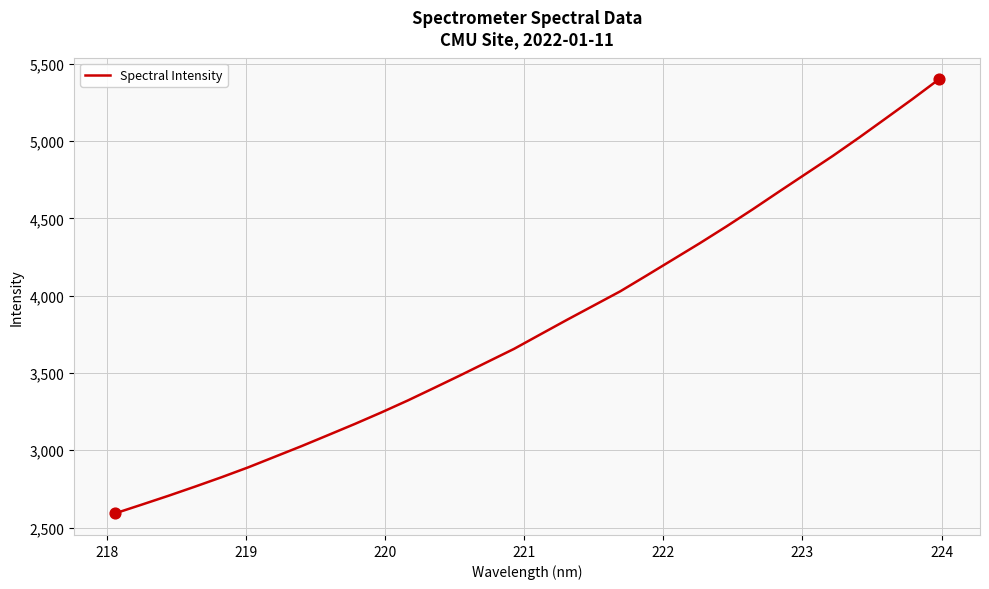

What is the difference between the maximum and minimum values?

2806.0